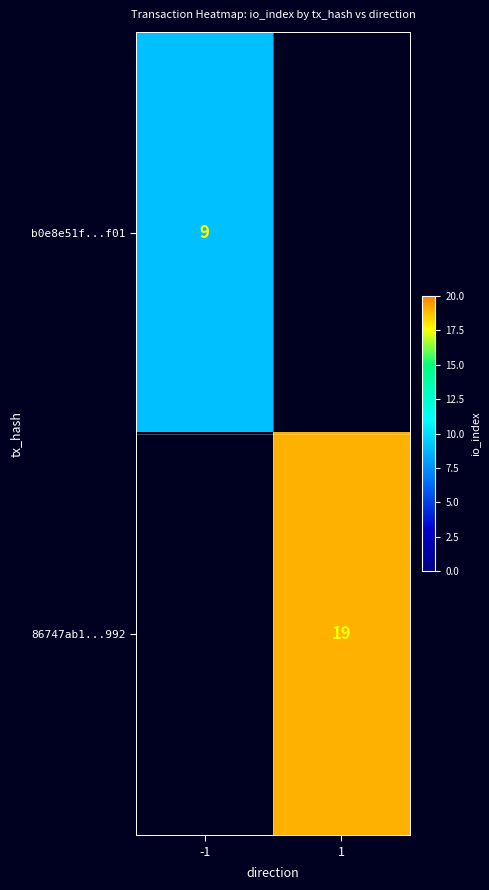

At how many categories does at least one series exceed 10?

1